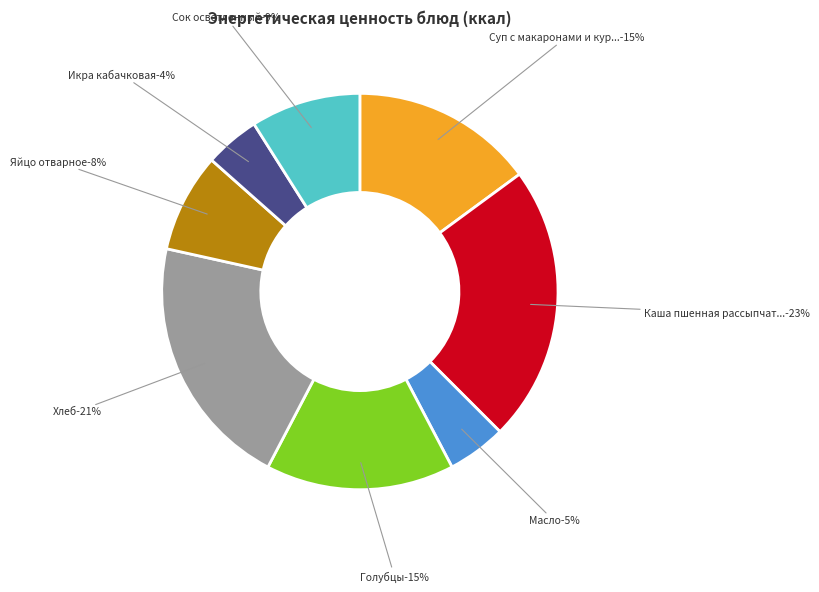

Which slice is the largest?

Каша пшенная рассыпчатая с маслом